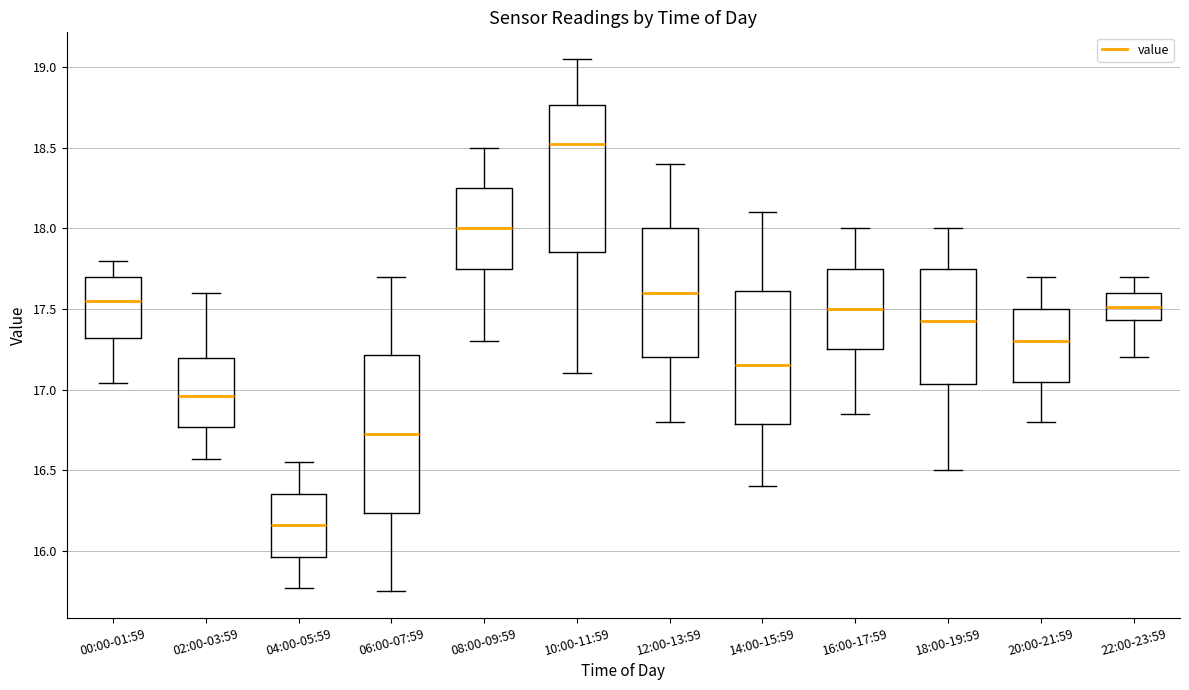

Which box has the highest median line?

10:00-11:59